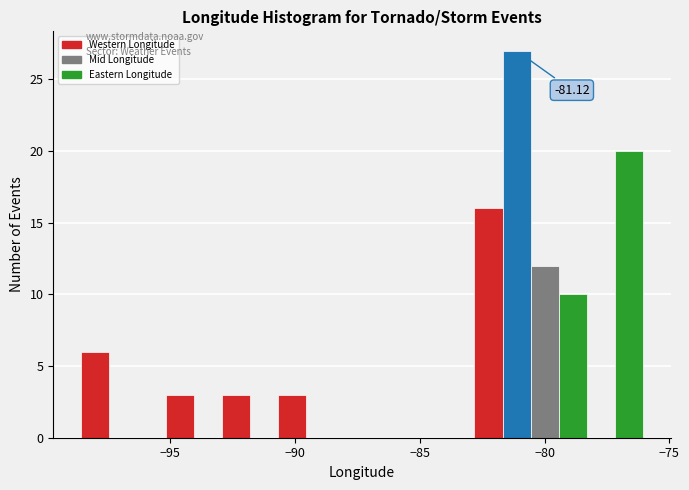

Read against the x-axis, roughly where is the centre of the tallest bar?

-81.0